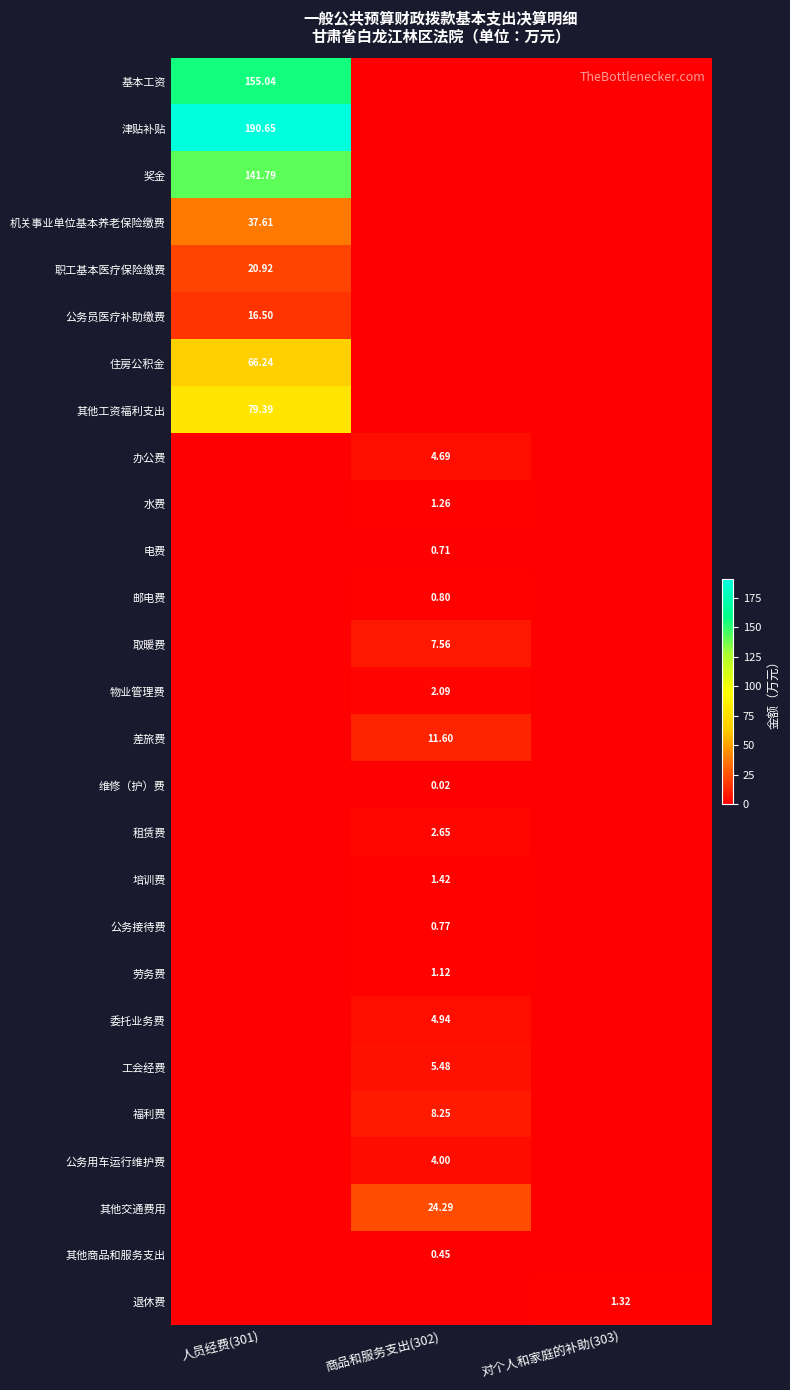

What is the sum of all 公务员医疗补助缴费 values?

16.5